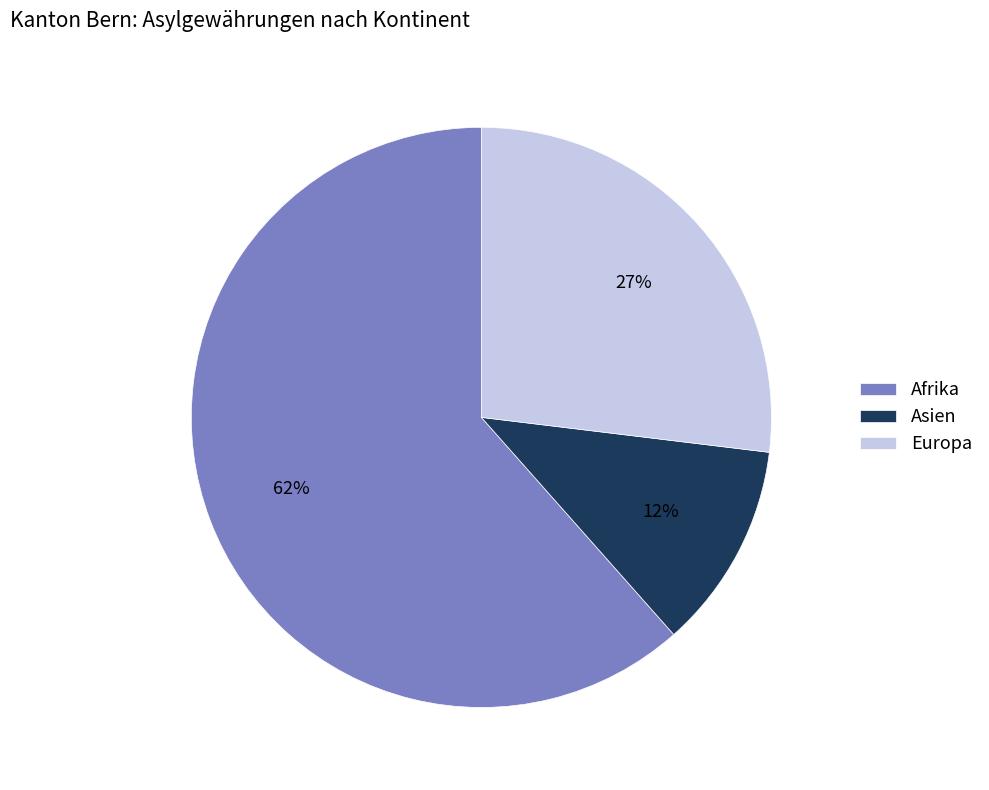

Does Afrika represent more than half of the total?

Yes